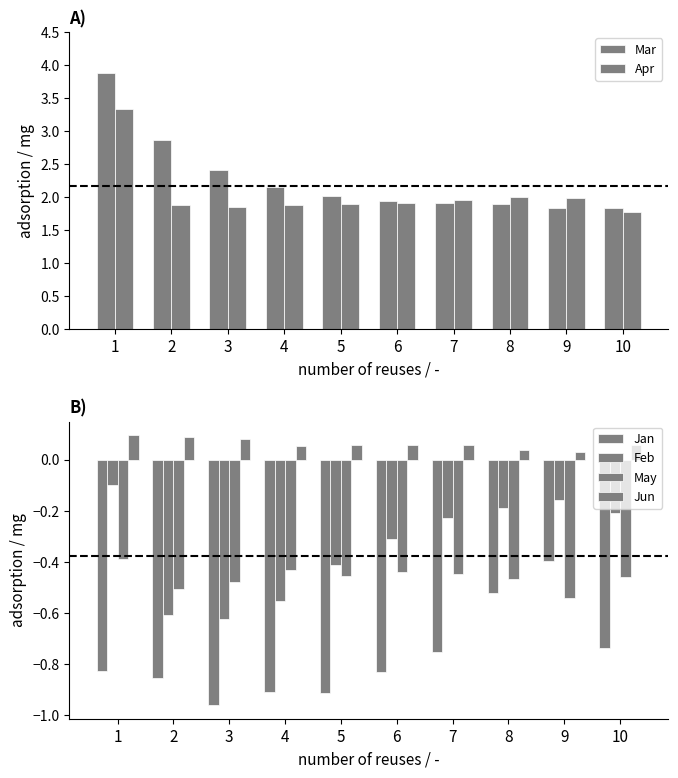

At how many categories does at least one series exceed 2?

5